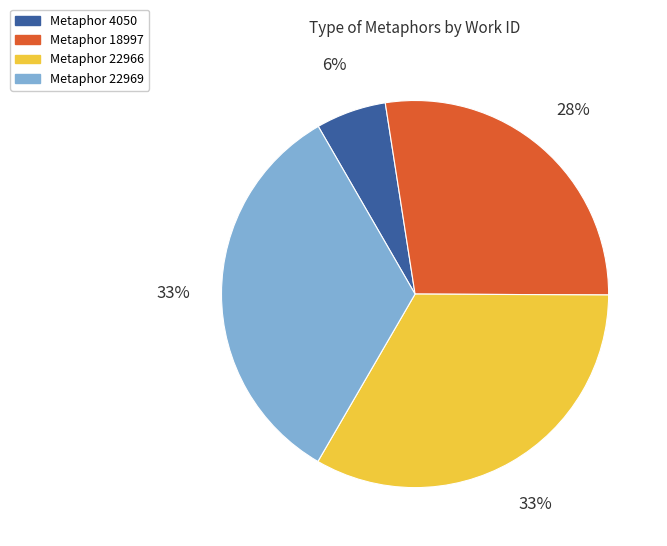

Is it true that Metaphor 22966 is 33% of the pie?

True